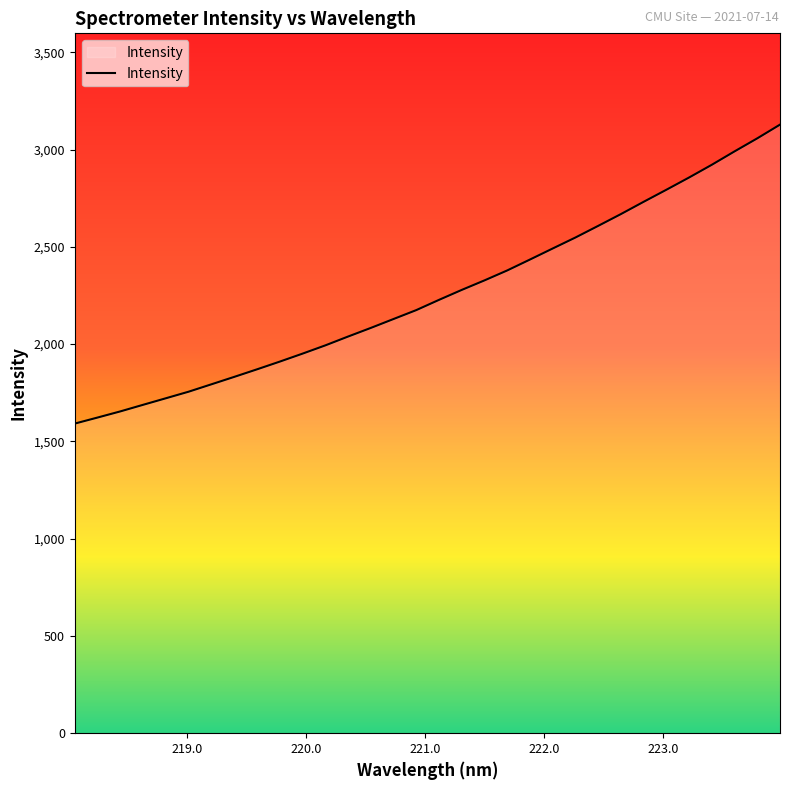

What is the difference between the maximum and minimum values?

1536.7